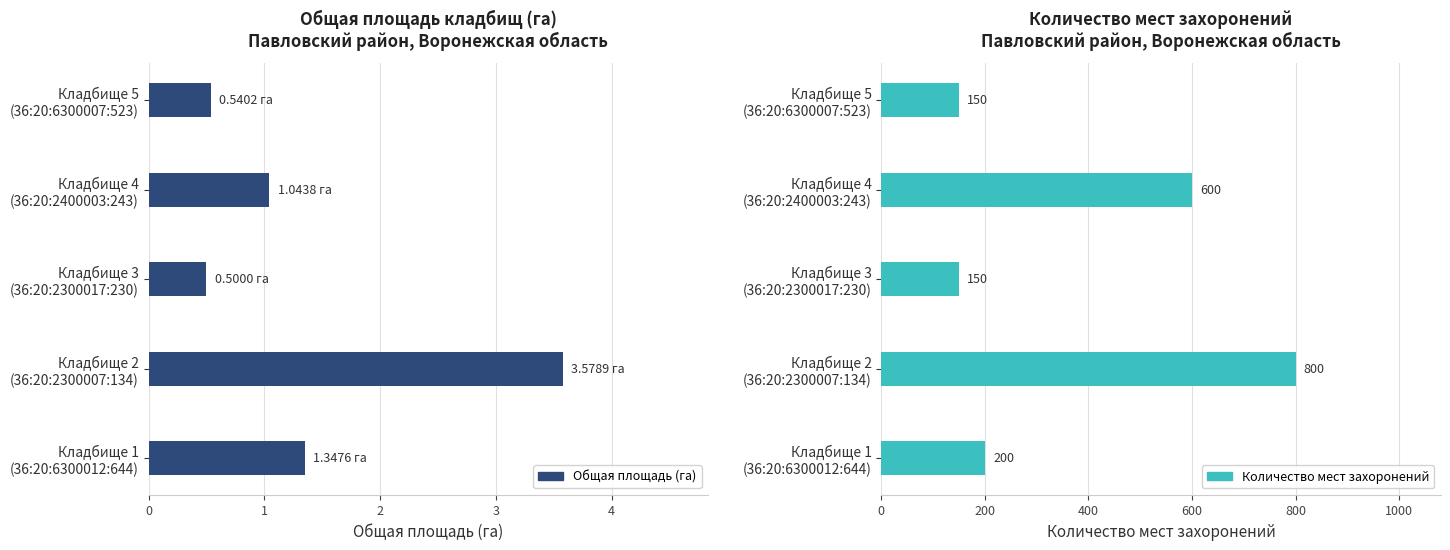

Which series has the widest spread of values?

Количество мест захоронений